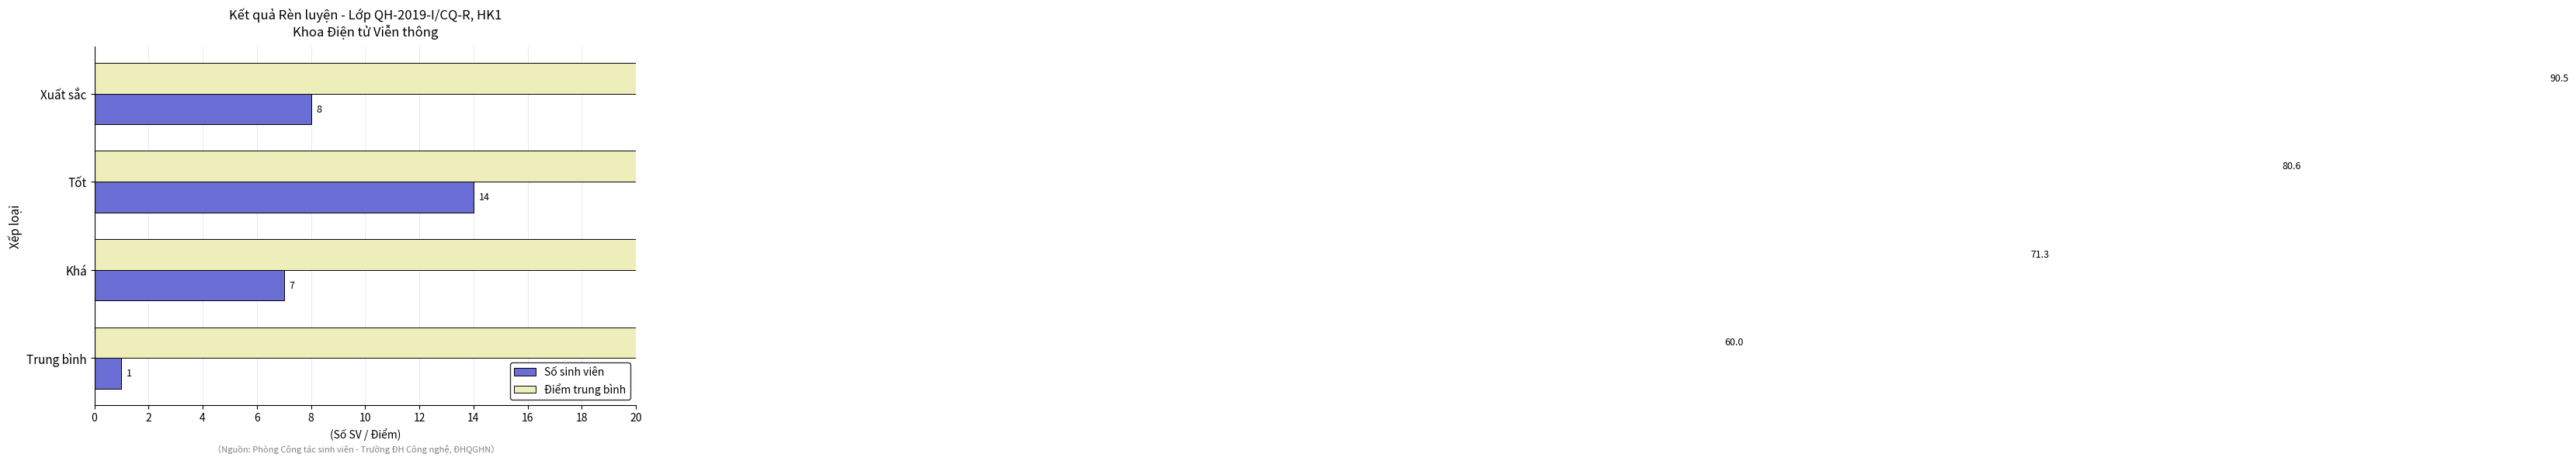

What is the difference between the Số sinh viên values at Tốt and Trung bình?

13.0